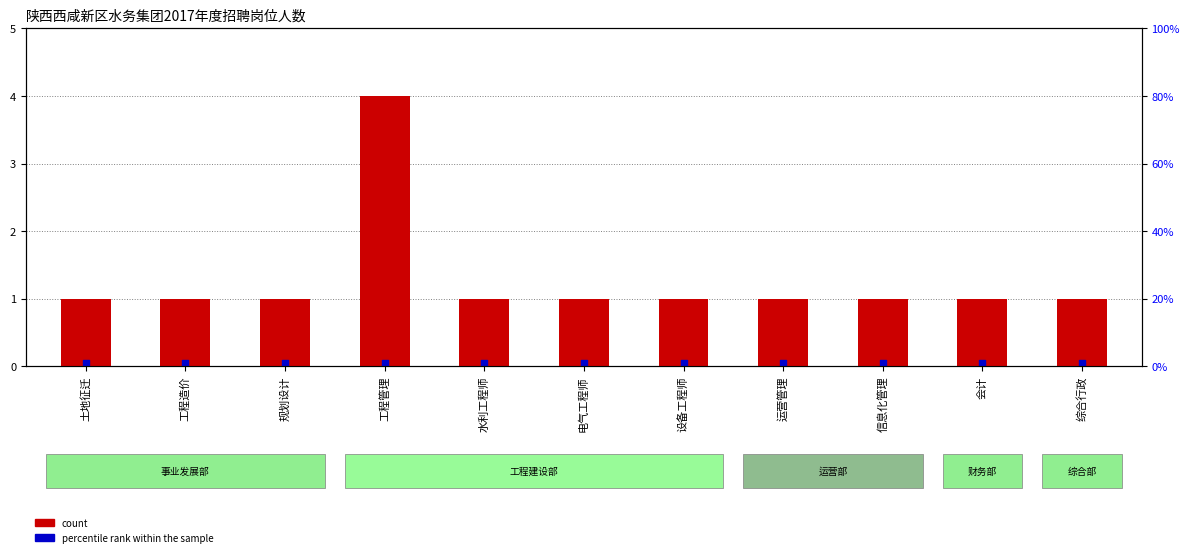

What are all the series names shown in the legend?

count, percentile rank within the sample